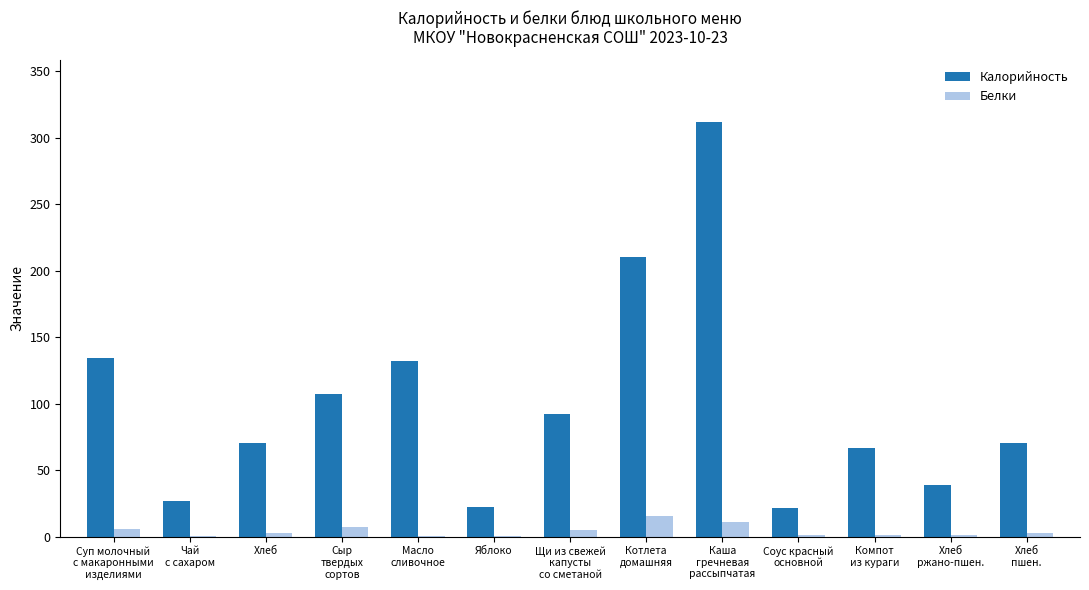

What is the highest value of the Калорийность series?

311.6